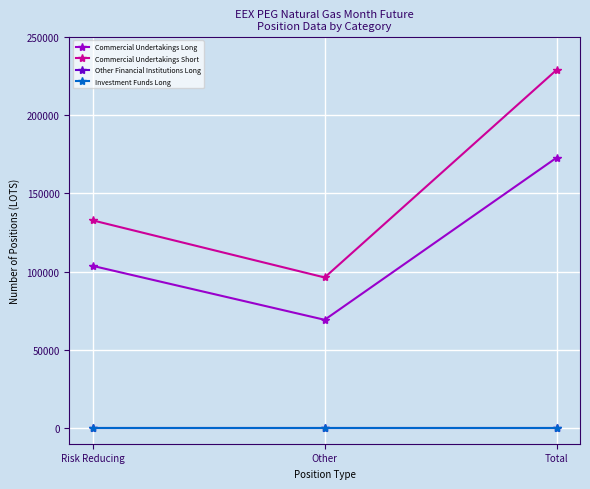

Is this an area chart (filled region under the line)?

No